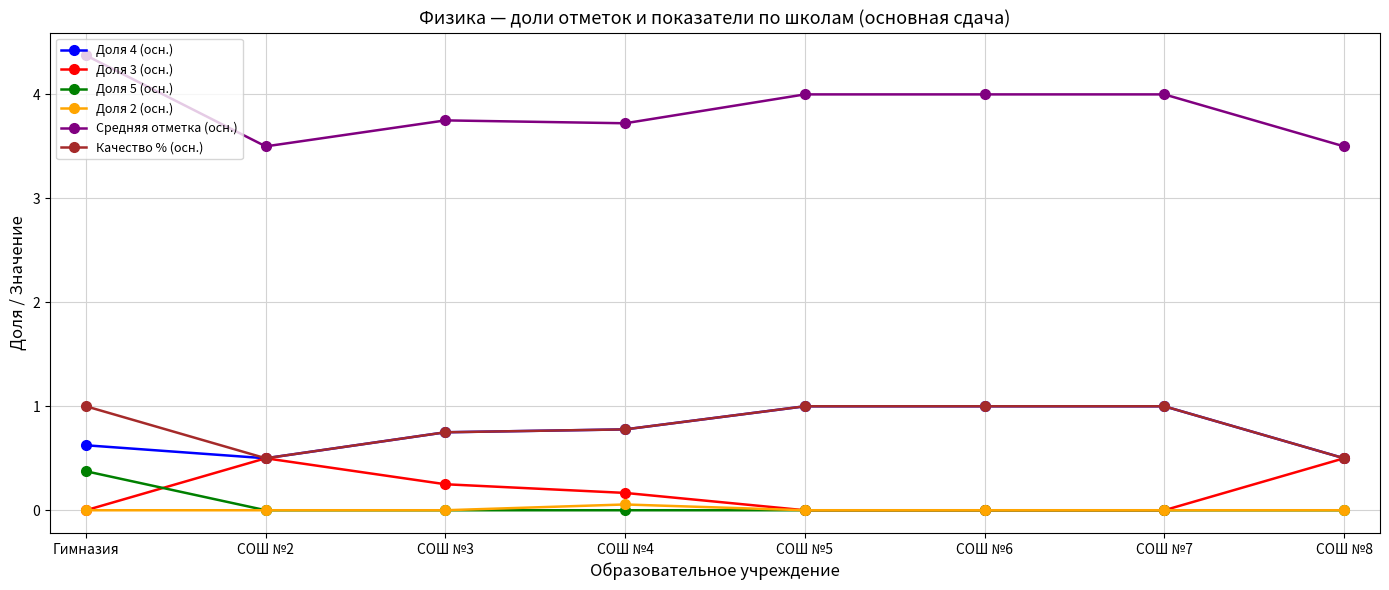

The Доля 4 (осн.) series shows 0.3 at СОШ №3. True or false?

False